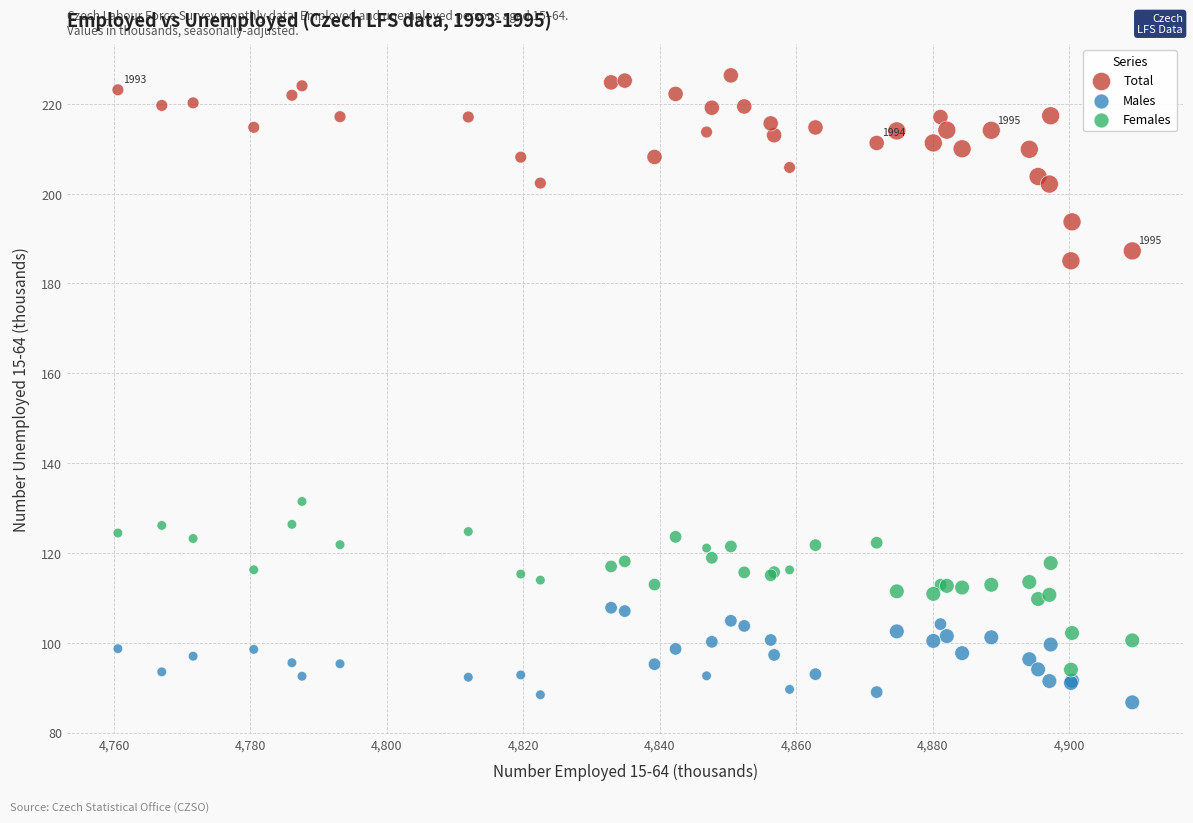

Which series contains the highest Y value?

Total